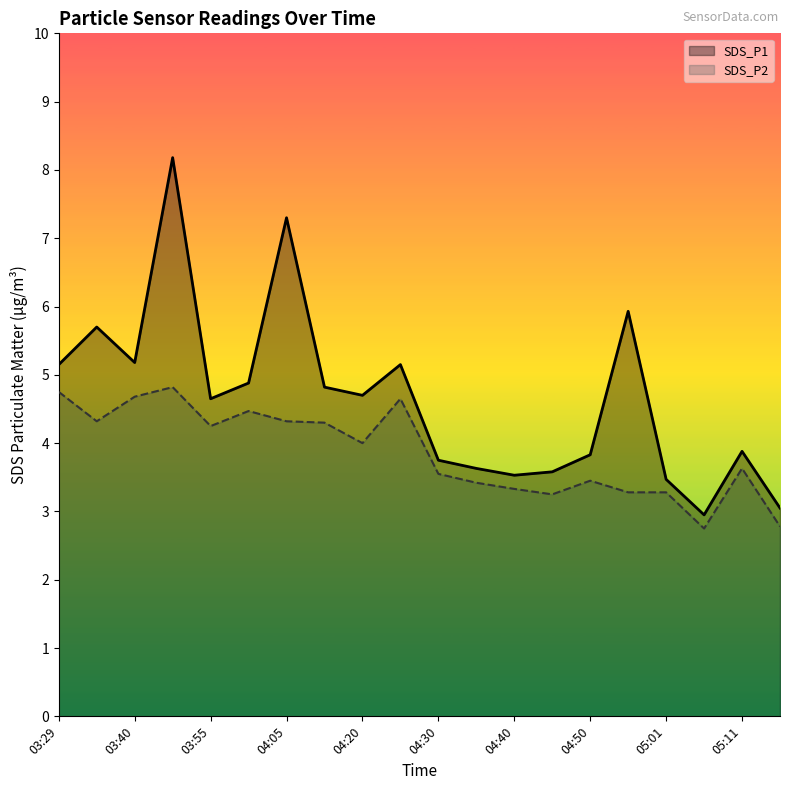

What are all the series names shown in the legend?

SDS_P1, SDS_P2